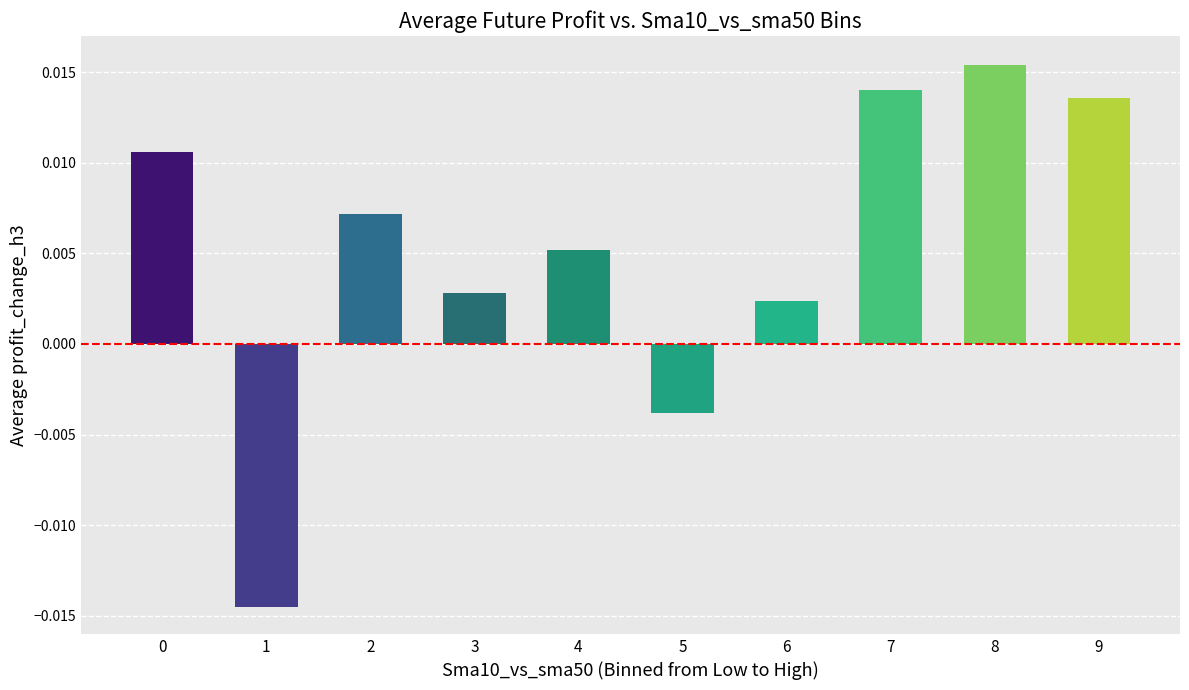

How many bars are there in total?

10